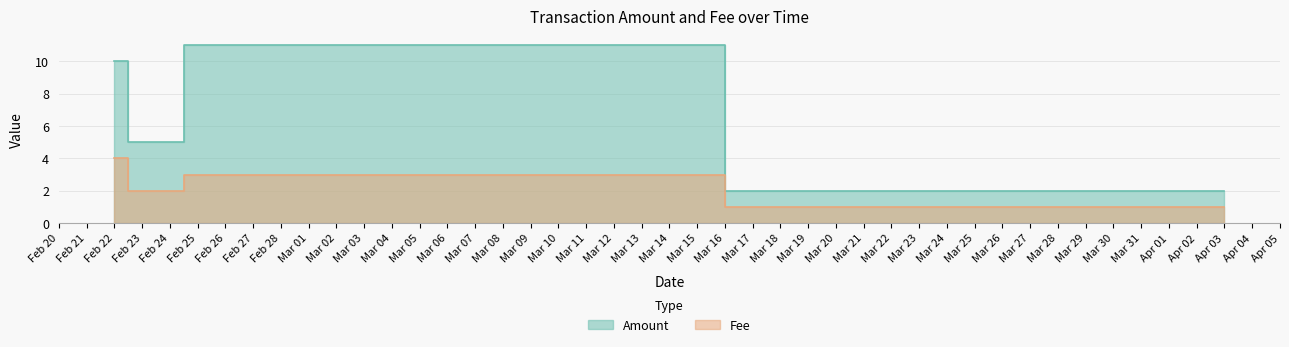

What are all the series names shown in the legend?

Amount, Fee